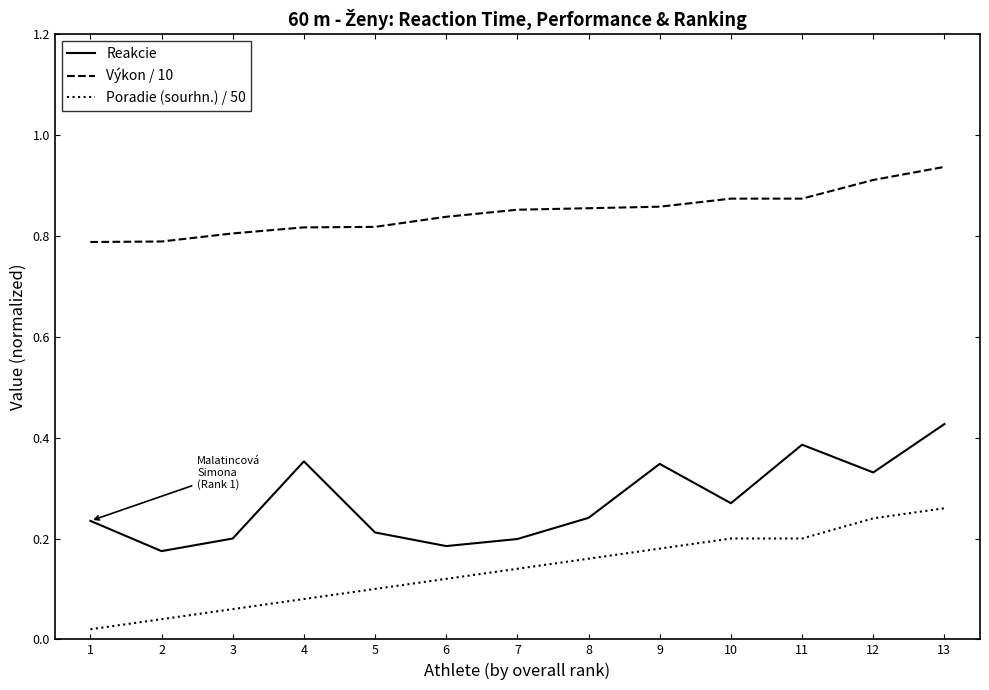

Count the number of categories in the chart.

13